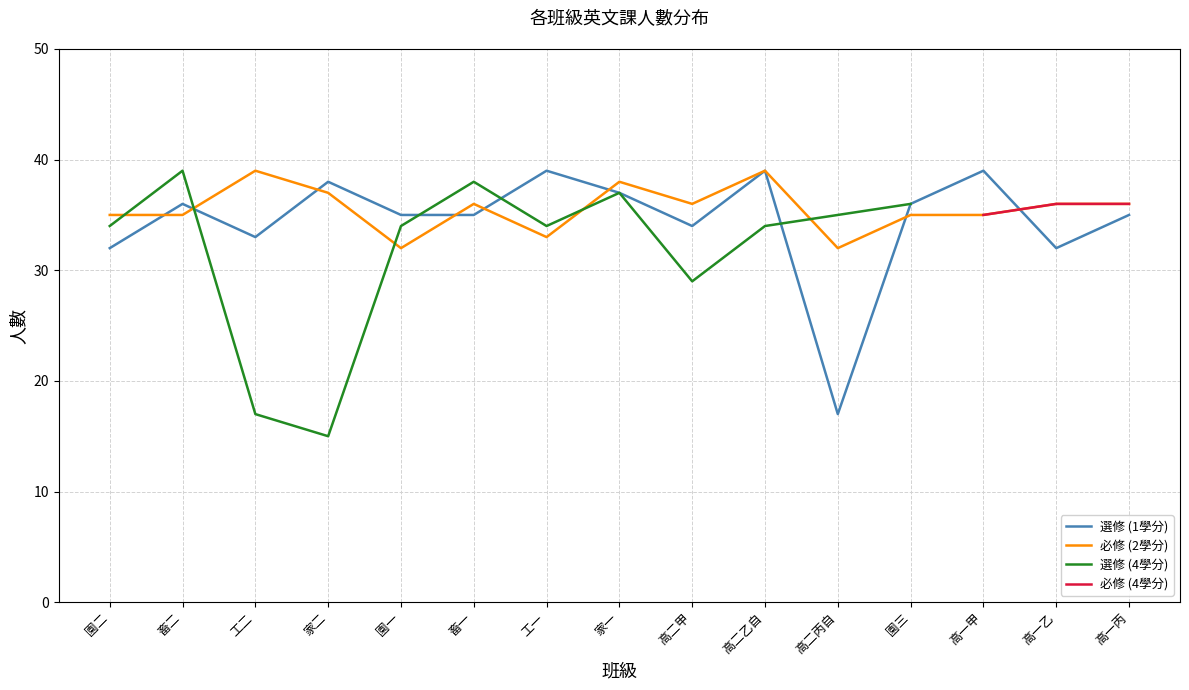

What is the difference between the maximum and minimum values in the 選修 (1學分) series?

22